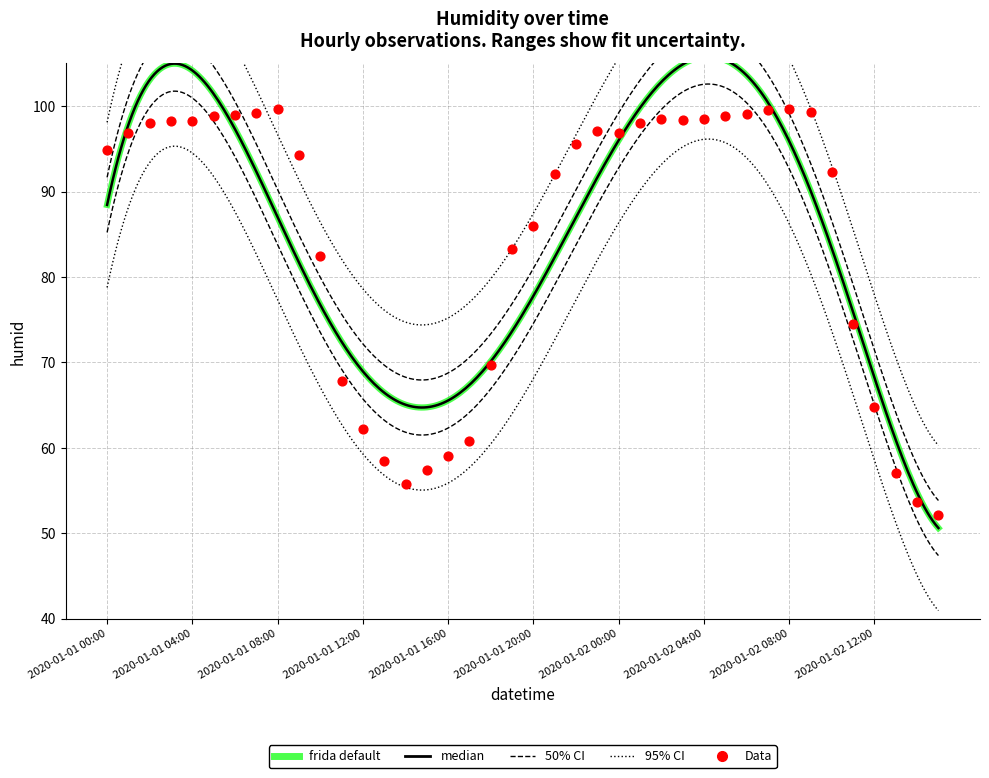

What is the change in value from 2020-01-01 20:00 to 2020-01-02 06:00?

+13.1